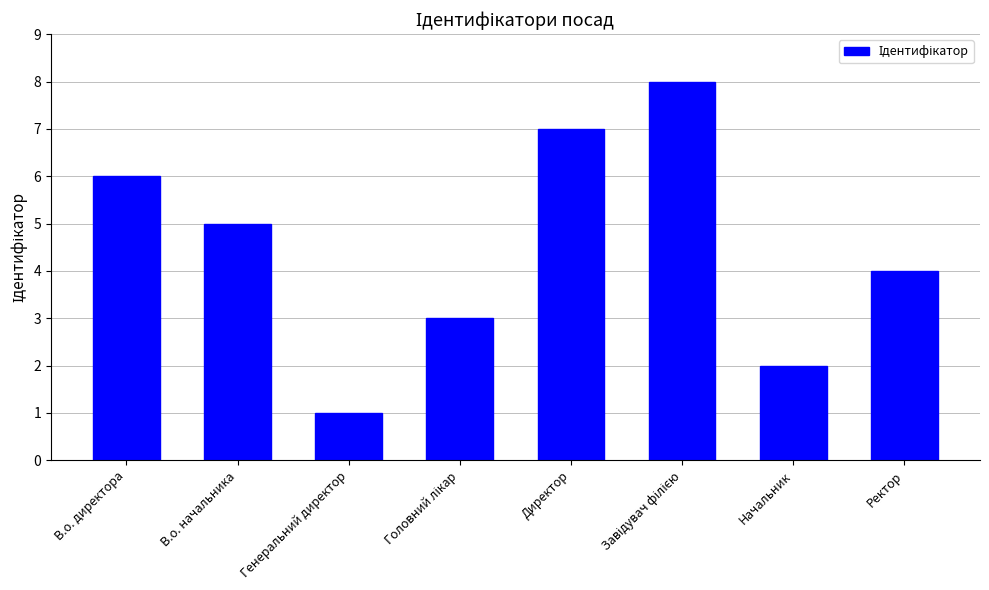

The chart shows a value of 1 at Начальник. True or false?

False